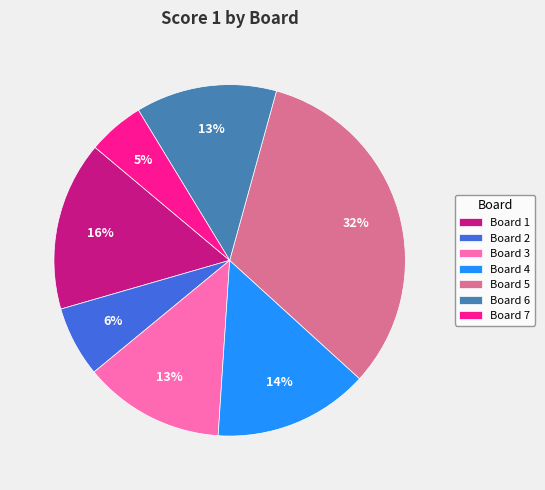

True or false: Board 4 accounts for 1% of the total.

False